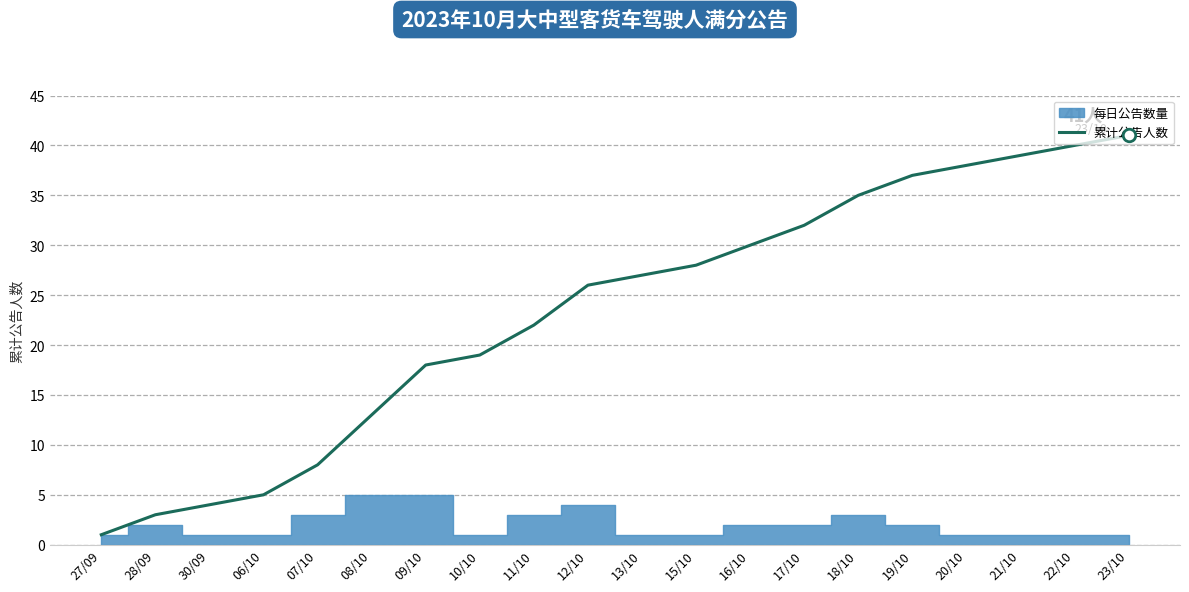

What position from the left is 18/10?

15